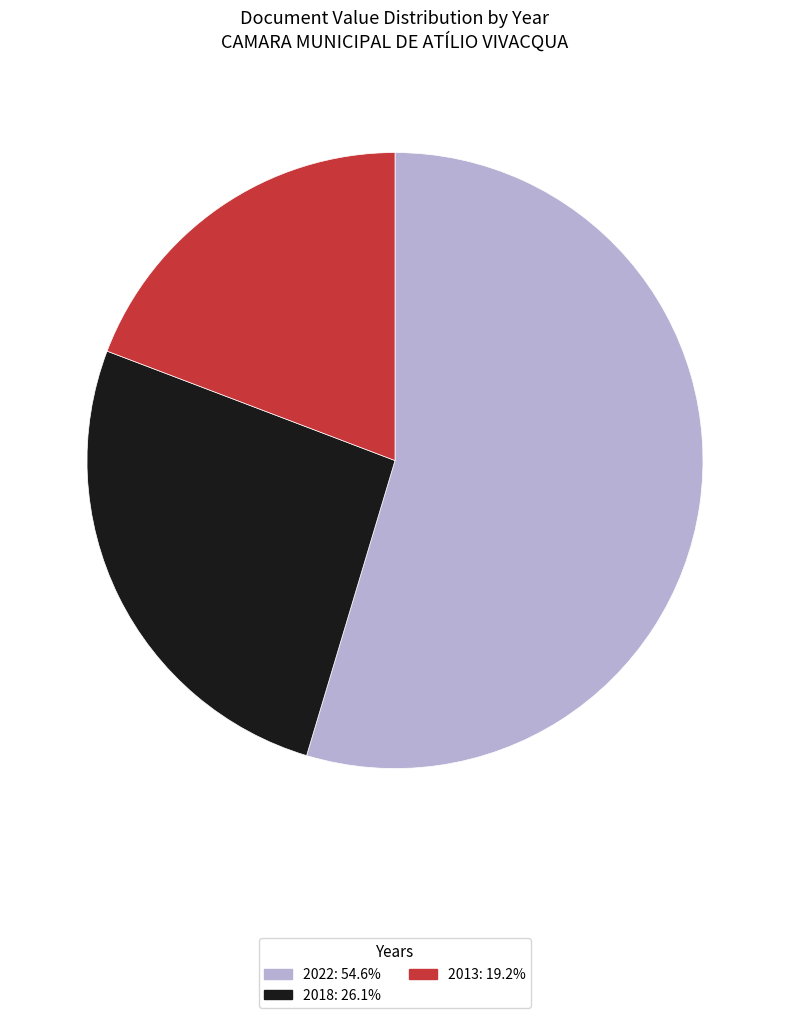

Does any single category account for the majority?

Yes